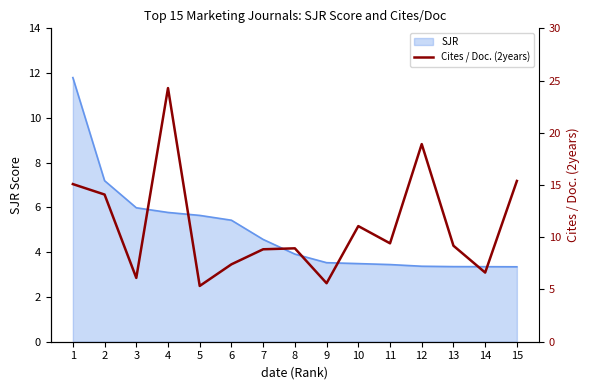

At which label is the value closest to 14?

2